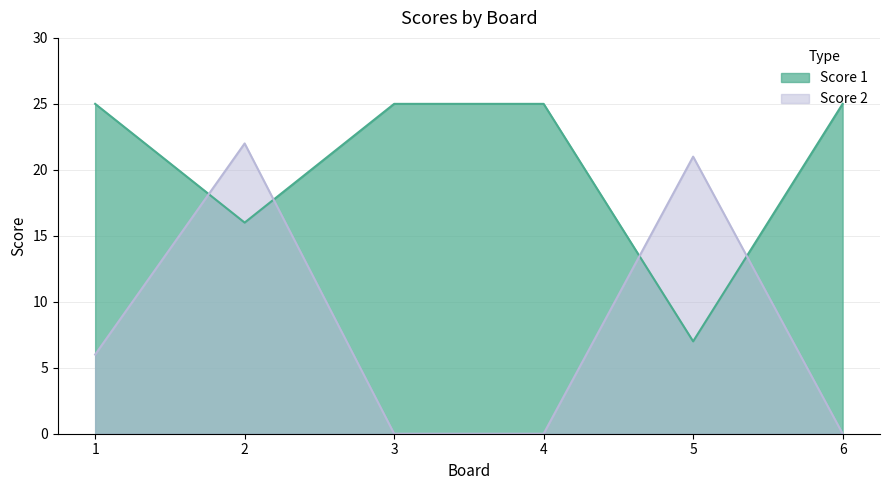

Where is the first local minimum for Score 1?

2